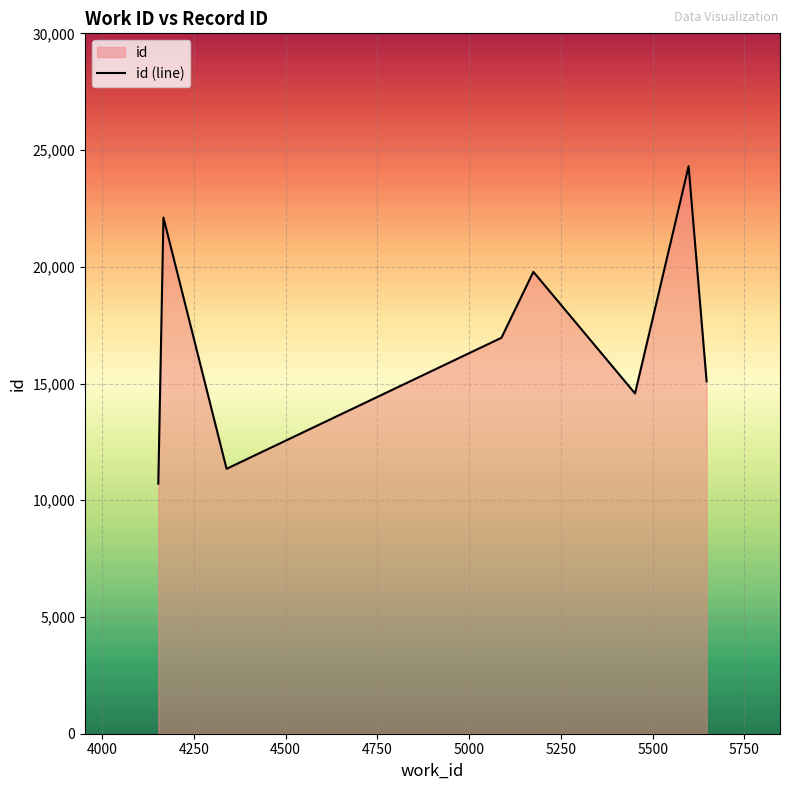

What is the value of the 2nd point from the left?

22108